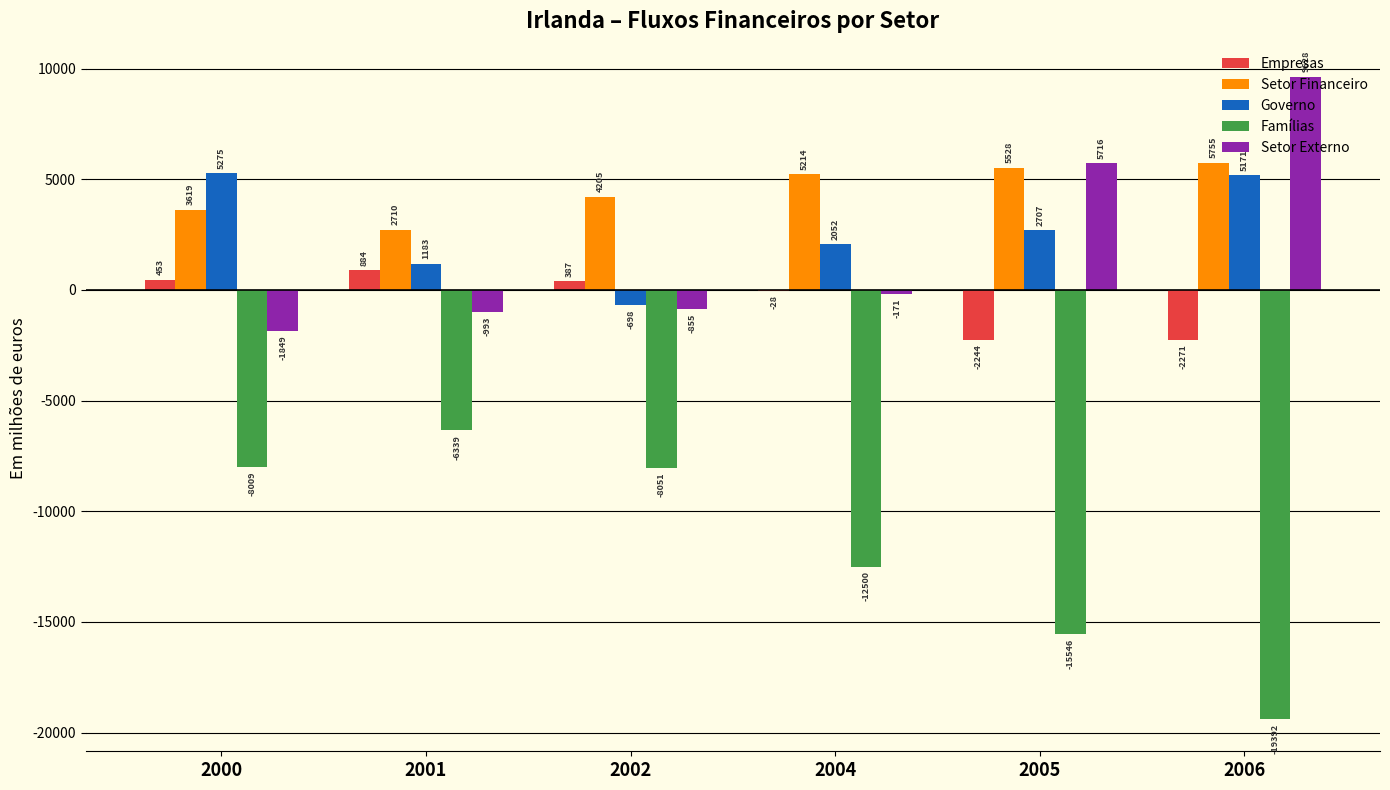

What is the sum of all Setor Externo values?

11476